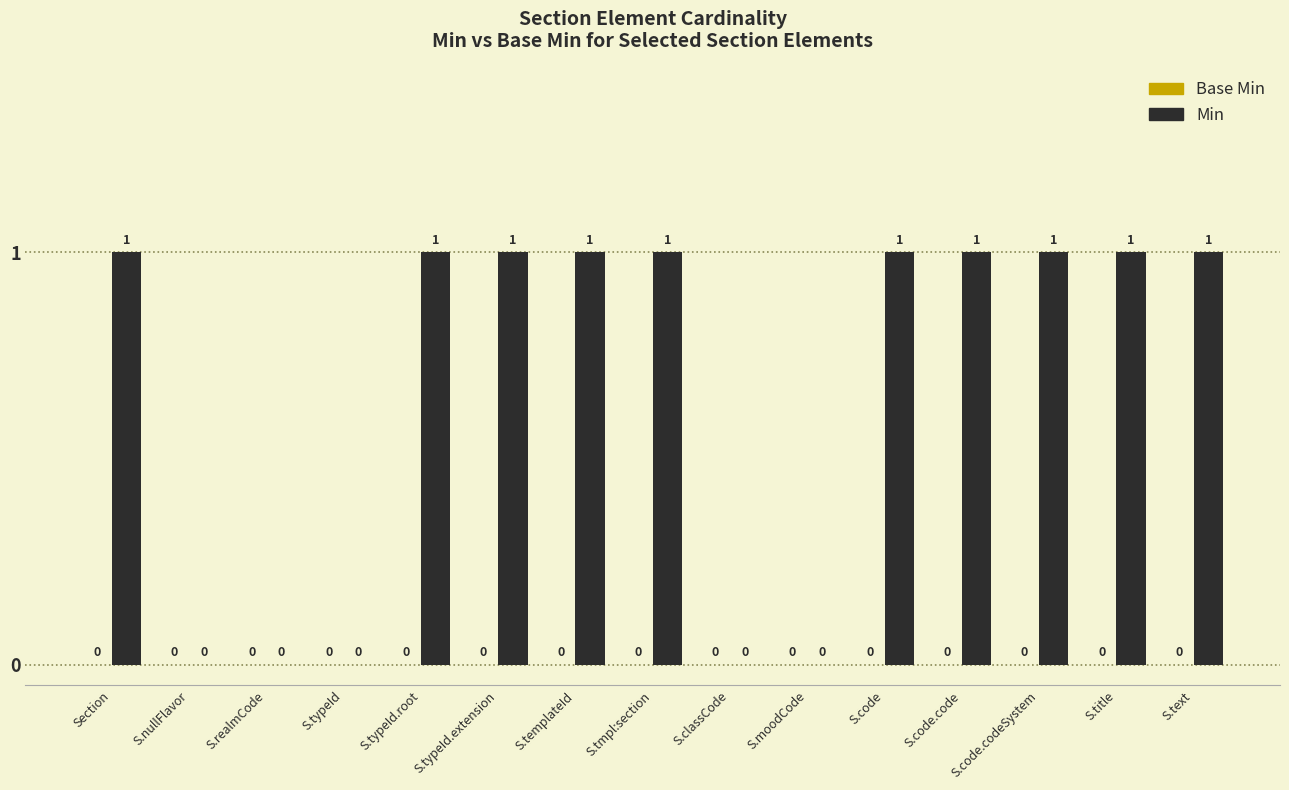

The chart shows a value of 1 at Section. True or false?

True